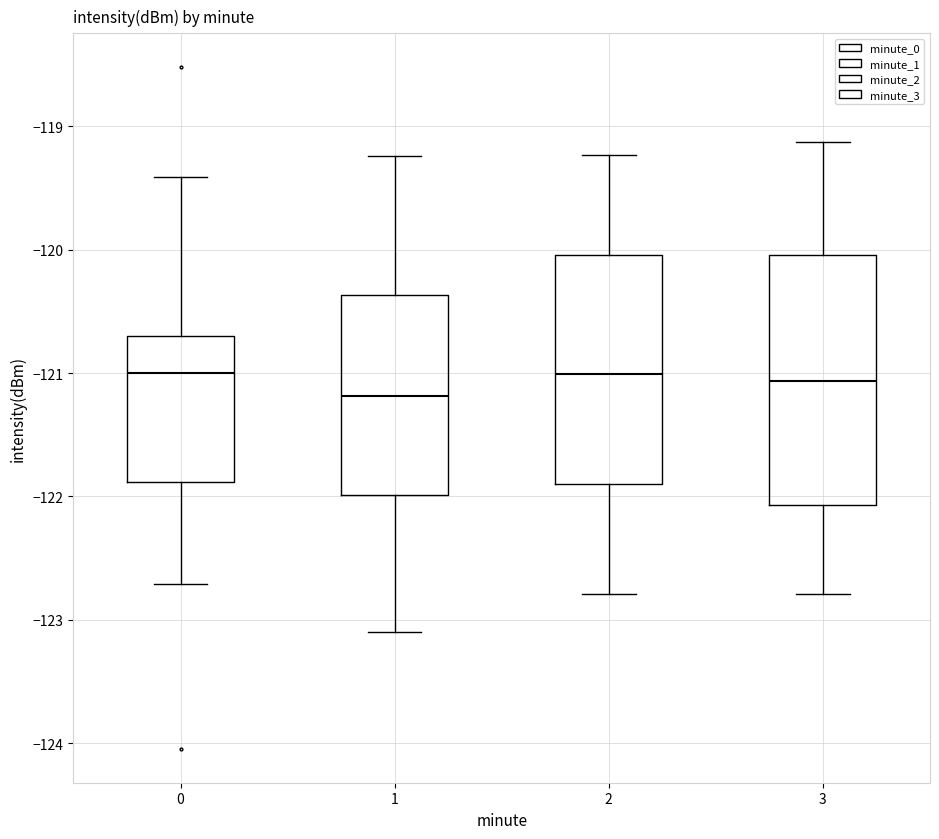

Reading left to right, transcribe this box plot: for each box, give where its median line is, the range the box spans, and where its two whiskers end, as read against the y-axis. The values are not printed on the chart, so give them approximately, as read against the axis.

0: median -121.0, box -121.9 to -120.7, whiskers -122.7 to -119.4
1: median -121.2, box -122.0 to -120.4, whiskers -123.1 to -119.2
2: median -121.0, box -121.9 to -120.0, whiskers -122.8 to -119.2
3: median -121.1, box -122.1 to -120.0, whiskers -122.8 to -119.1